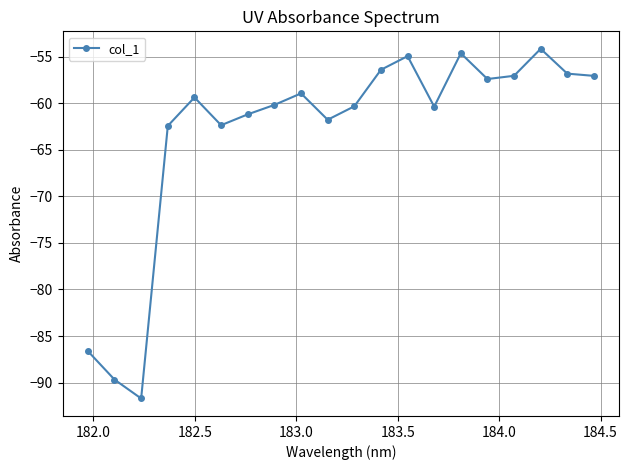

What is the average value?

-63.2